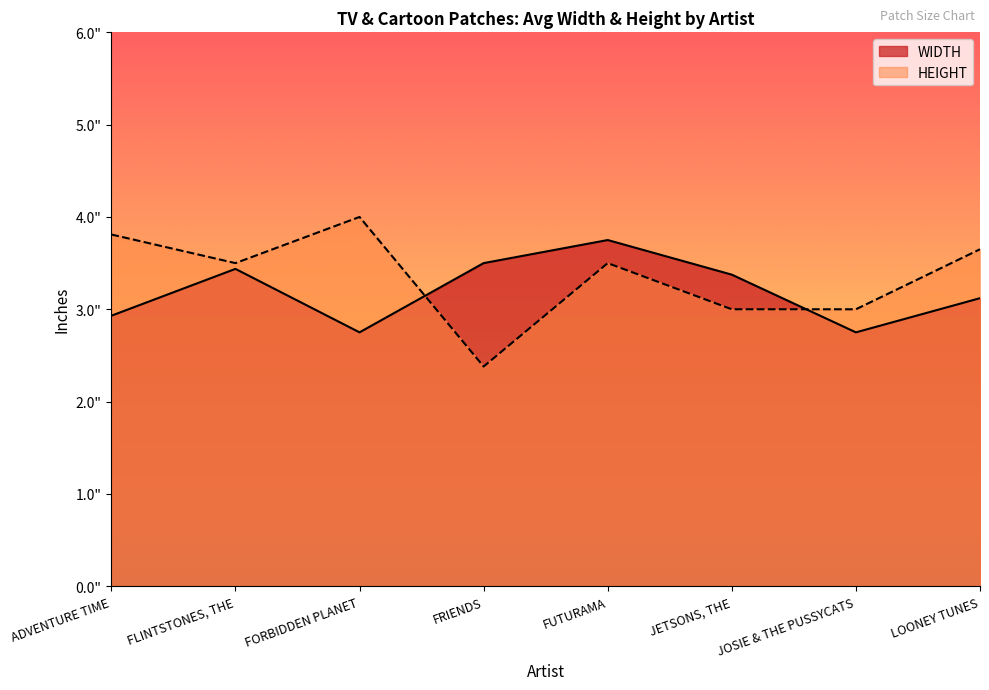

At LOONEY TUNES, list the series in order from largest to smallest.

HEIGHT, WIDTH